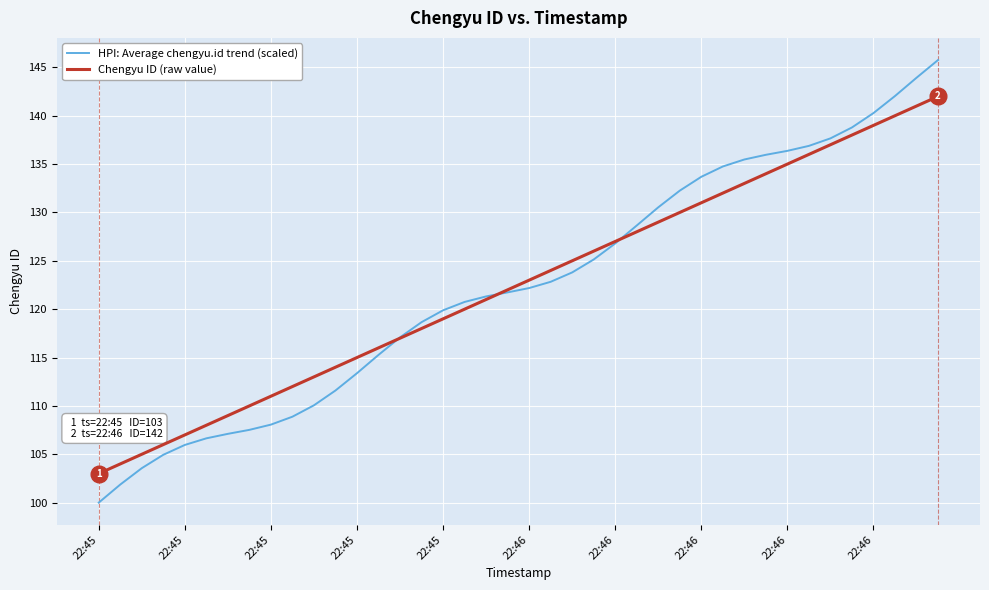

What is the minimum value for Chengyu ID (raw value)?

103.0